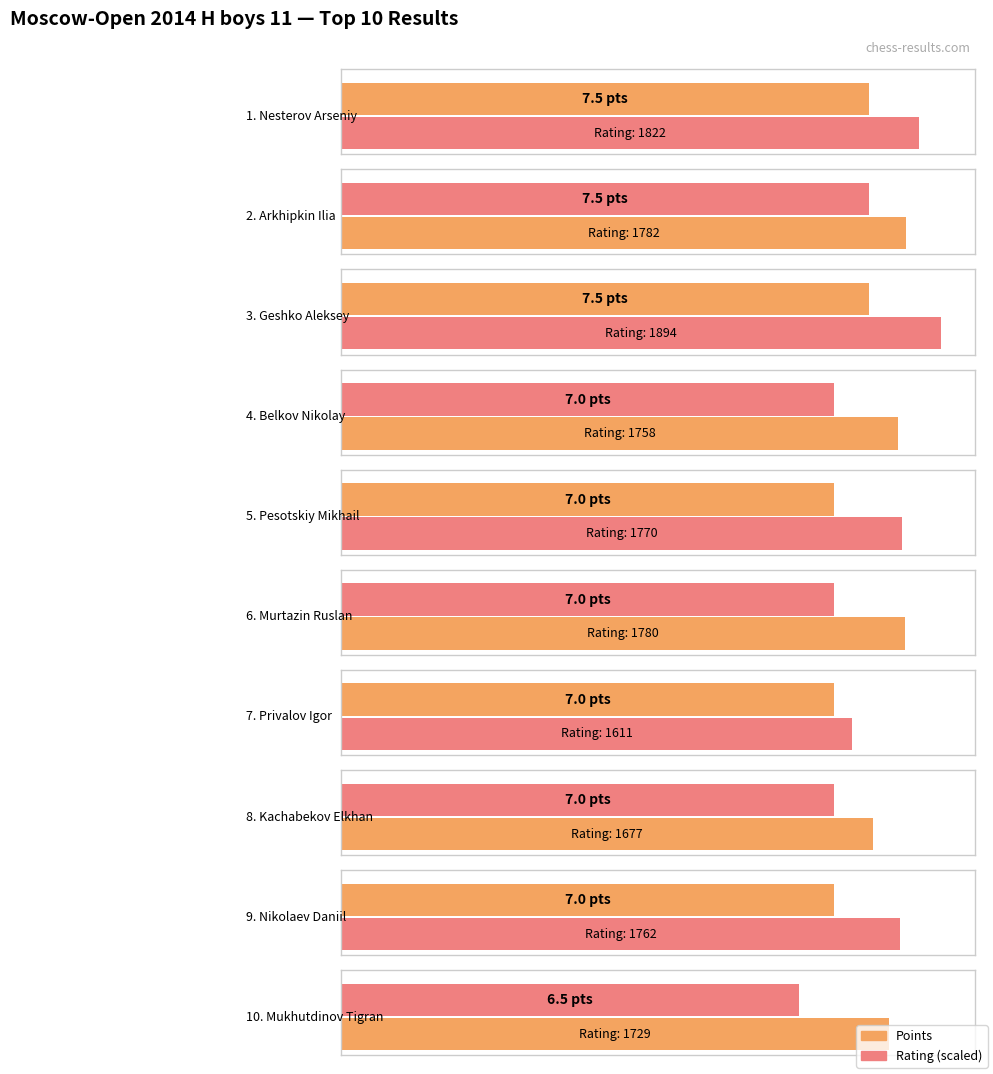

Approximately how many times larger is the value at Geshko Aleksey compared to Pesotskiy Mikhail?

1.1